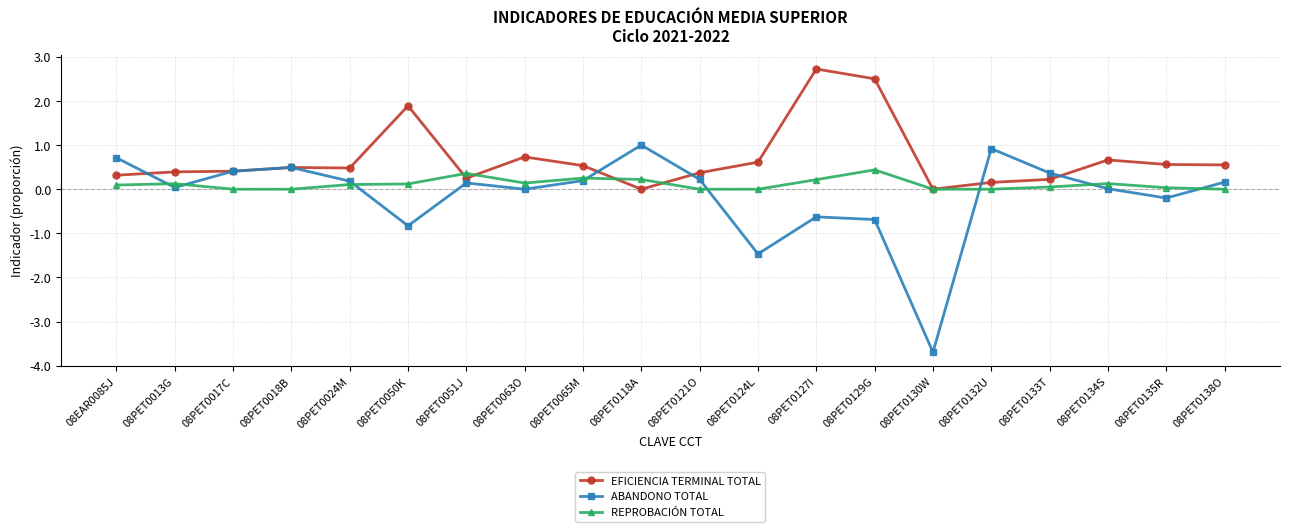

Count the number of categories in the chart.

20